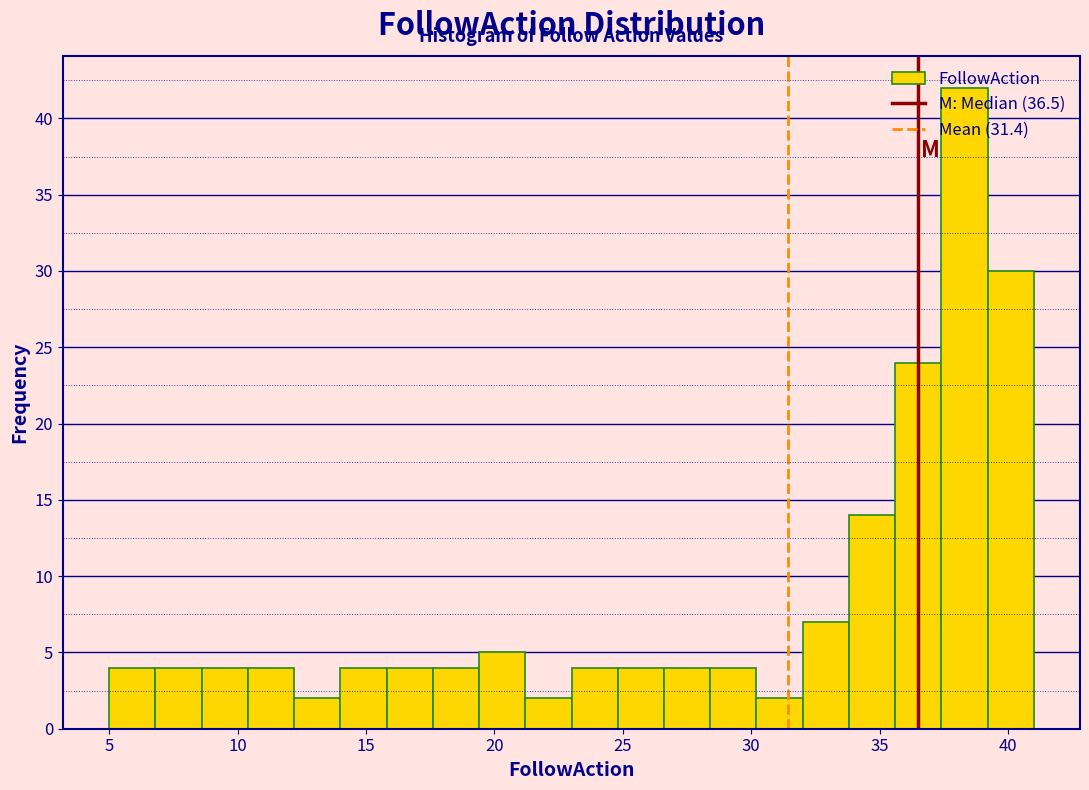

Around what value on the x-axis is the tallest bar? Give the approximate position of its centre, as read against the axis.

38.5